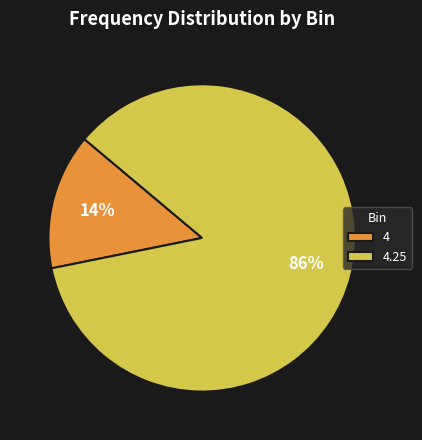

Between 4.25 and 4, which is larger?

4.25